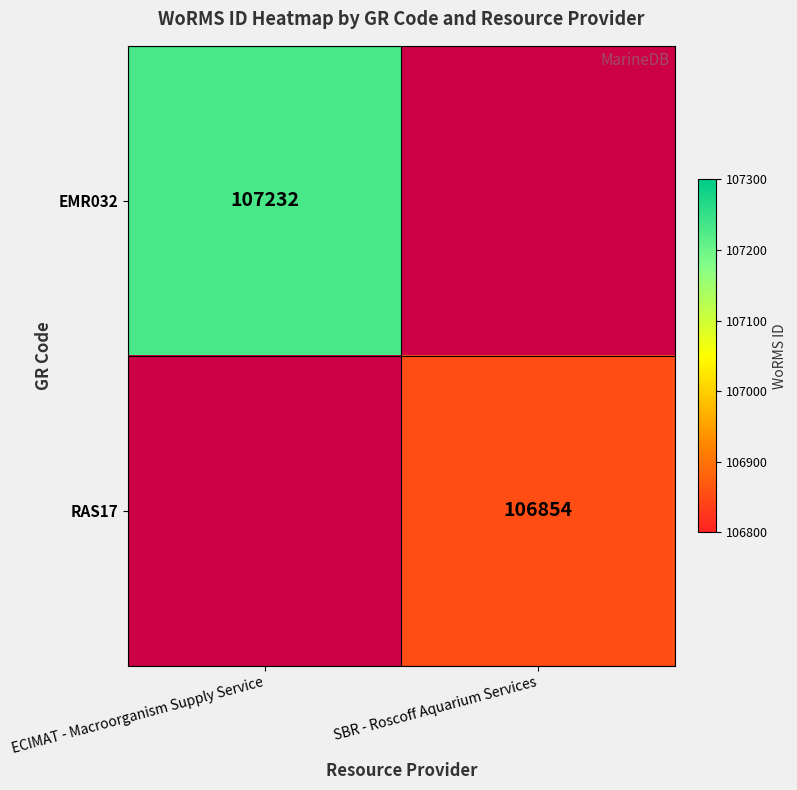

Which has a higher value, SBR - Roscoff Aquarium Services or ECIMAT - Macroorganism Supply Service?

ECIMAT - Macroorganism Supply Service